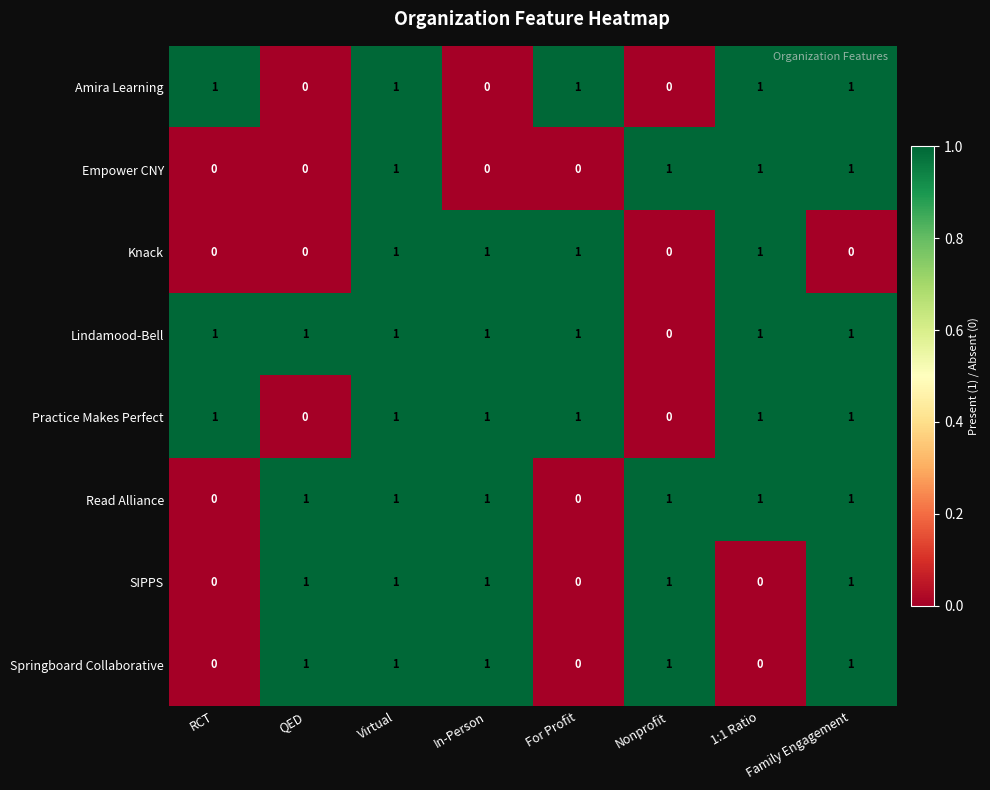

How many Amira Learning values are between 0 and 1?

8